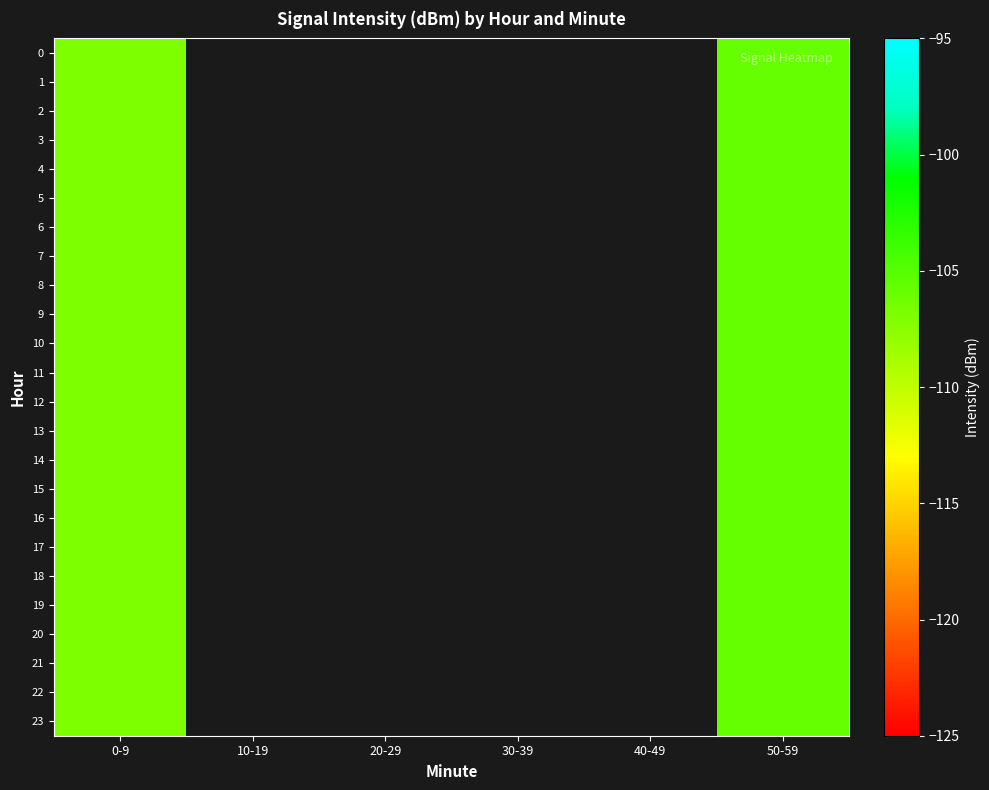

What is the minimum value for 3?

-106.9